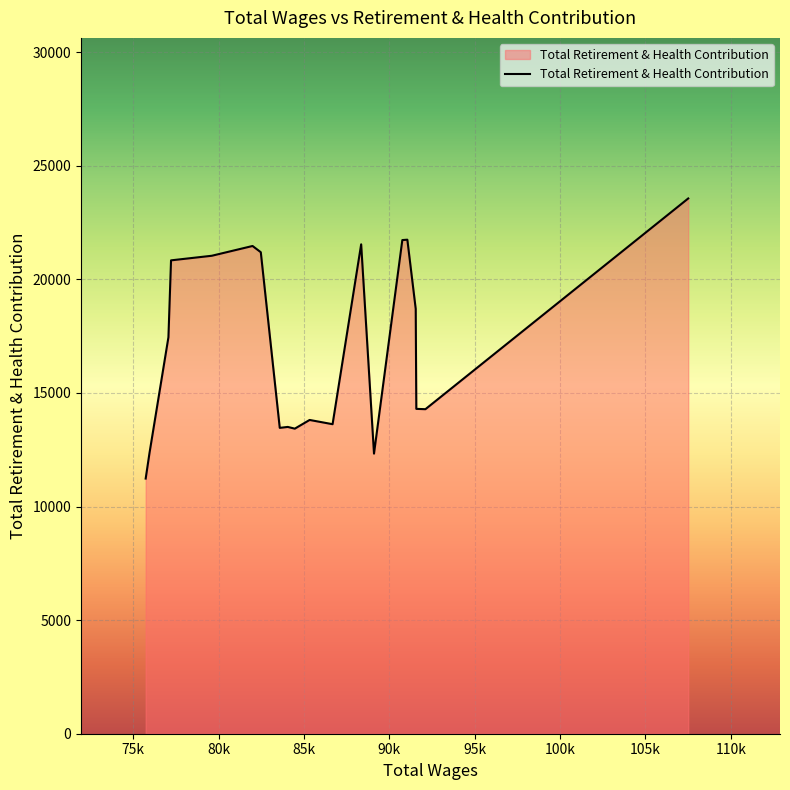

What is the difference between the maximum and minimum values?

12330